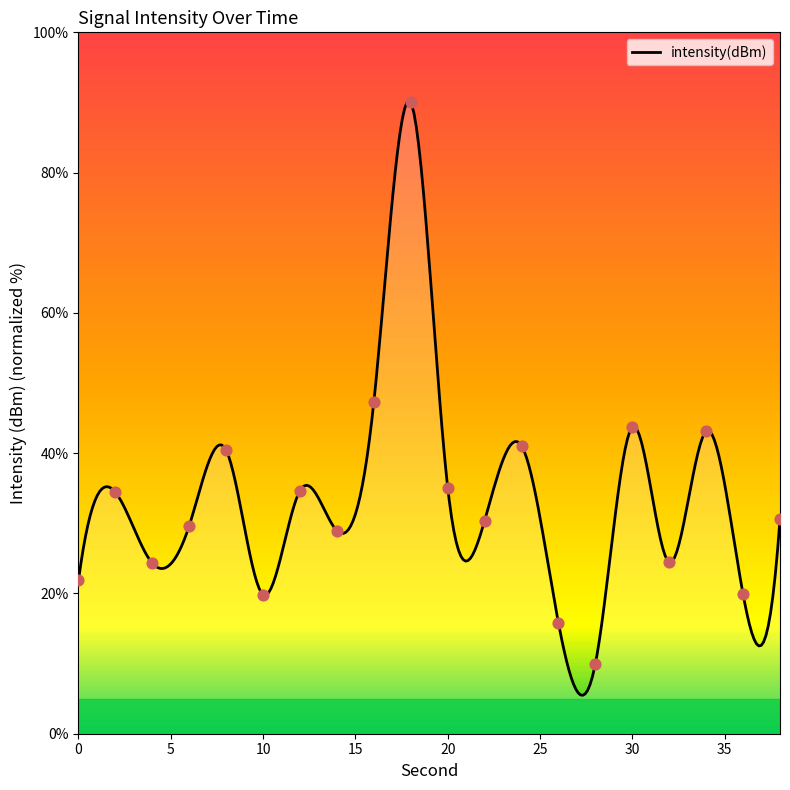

Between 4 and 38, which is larger?

38